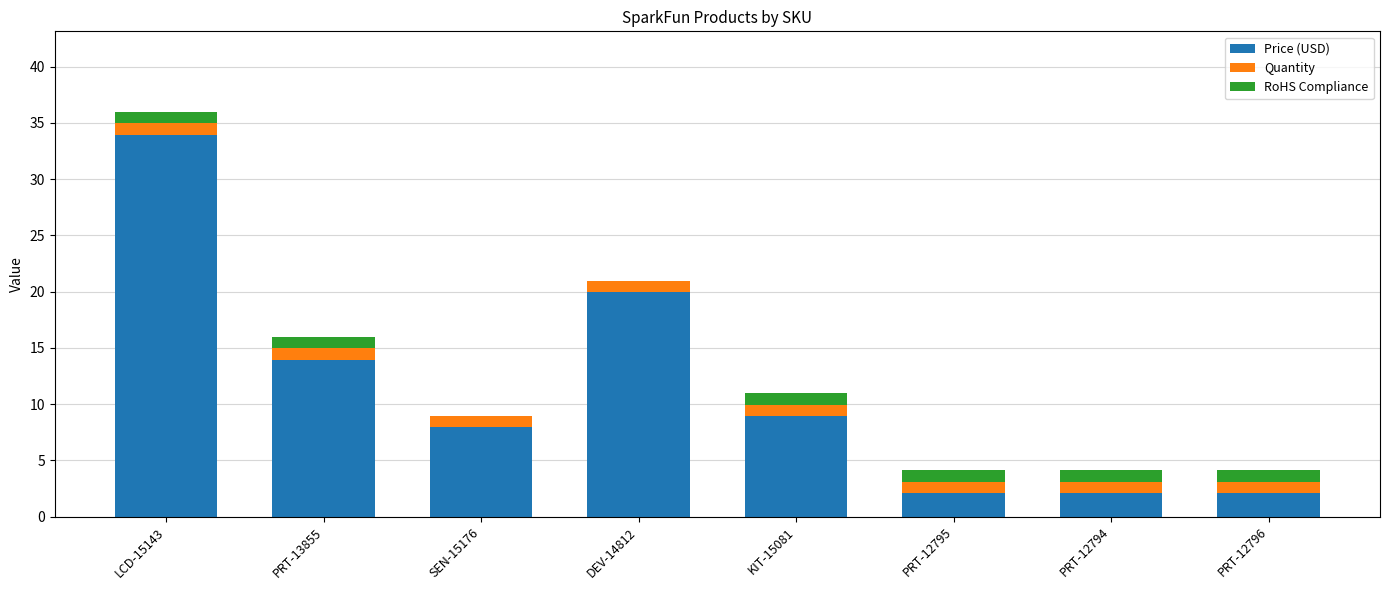

At which category is the sum across all series the highest?

LCD-15143